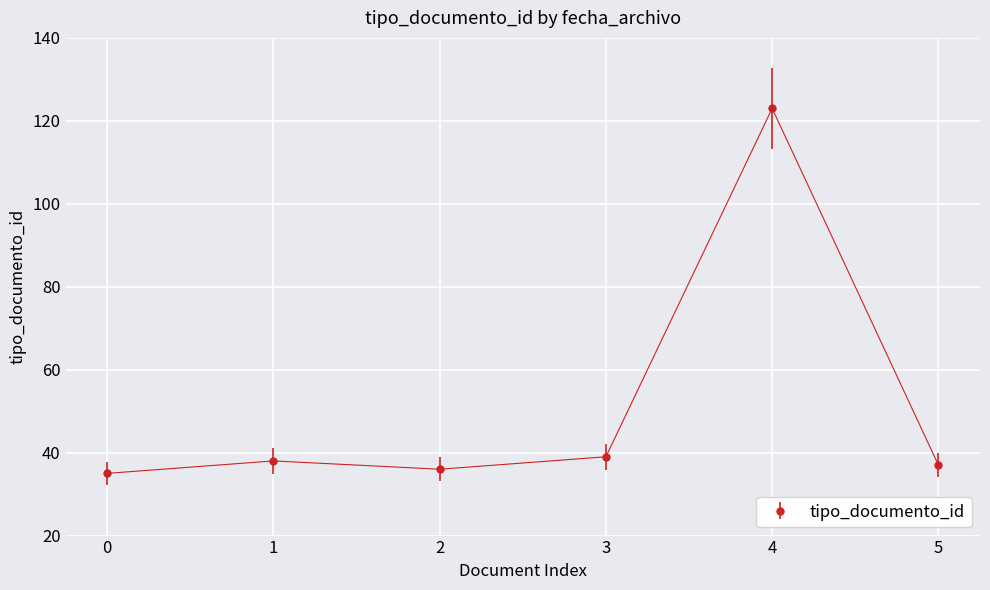

Which has a higher value, 4 or 1?

4